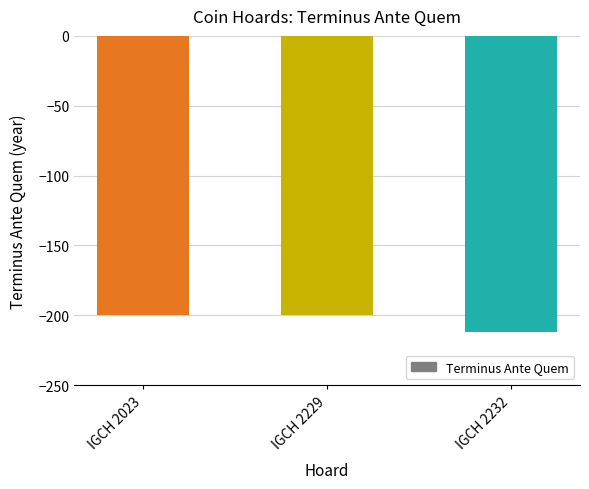

Between IGCH 2229 and IGCH 2232, which is larger?

IGCH 2229